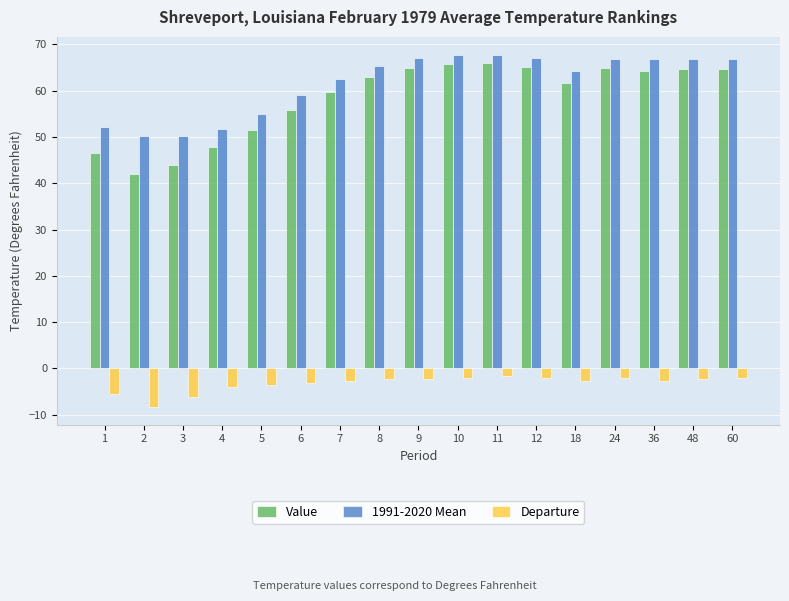

At how many categories does at least one series exceed 22?

17